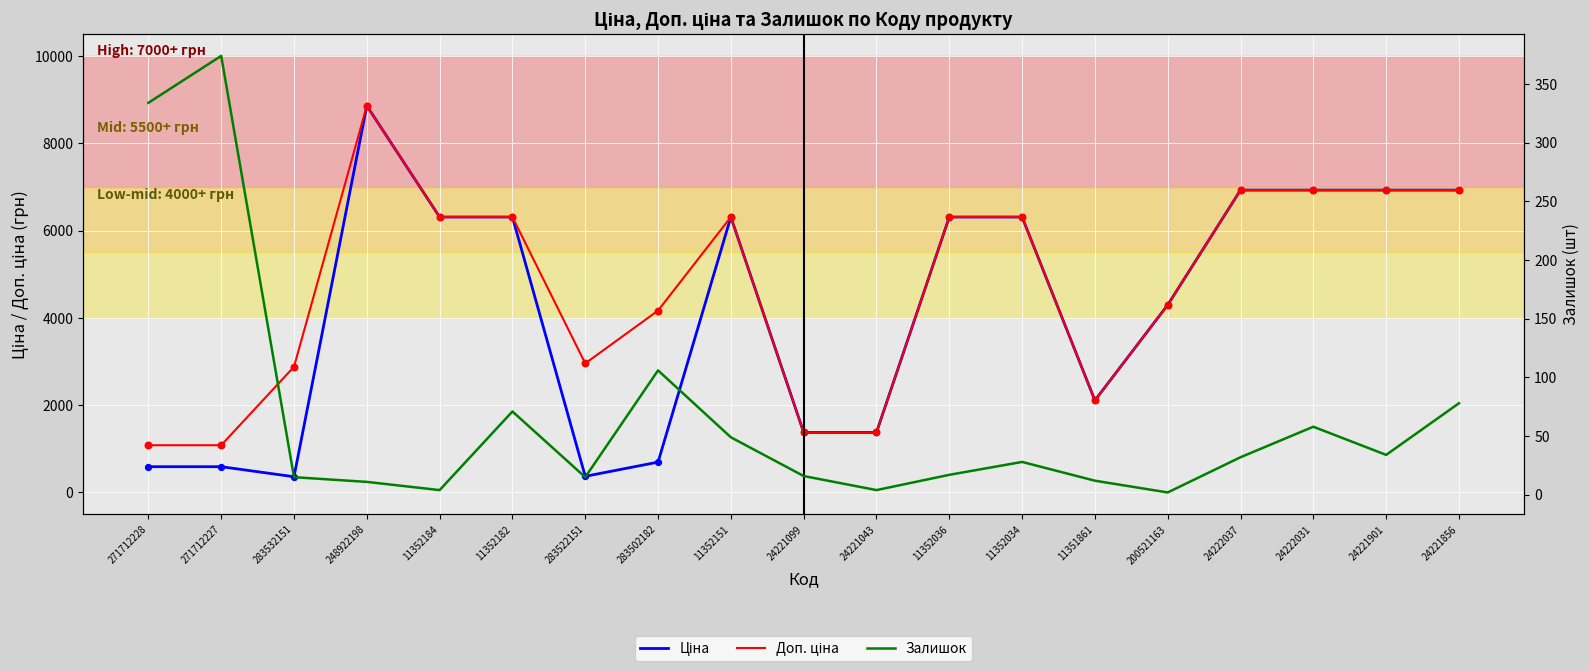

Is the value of Ціна at 11352182 greater than the value of Залишок at 11352184?

Yes